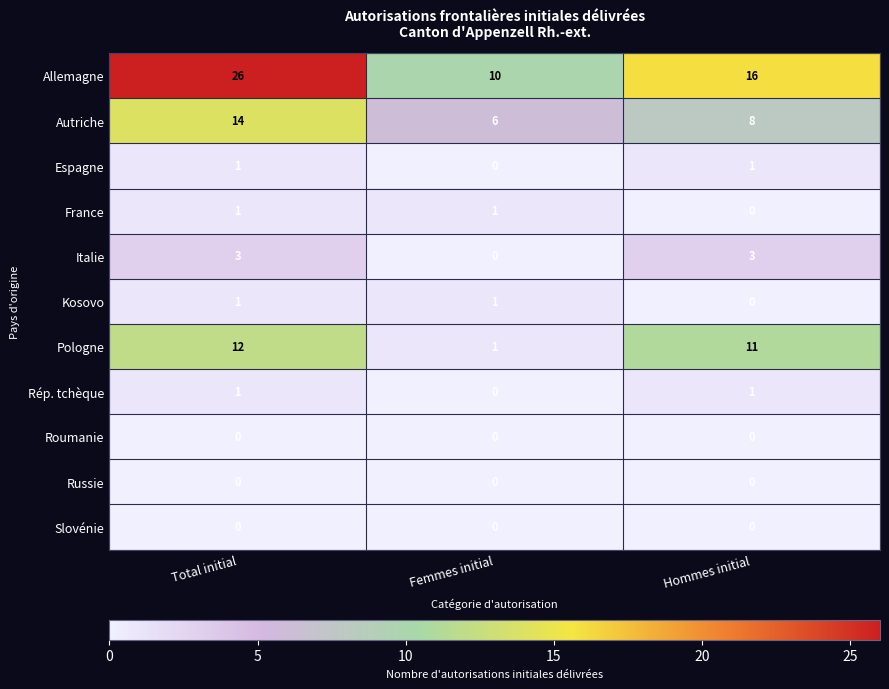

What is the sum of the Italie values at Femmes initial and Total initial?

3